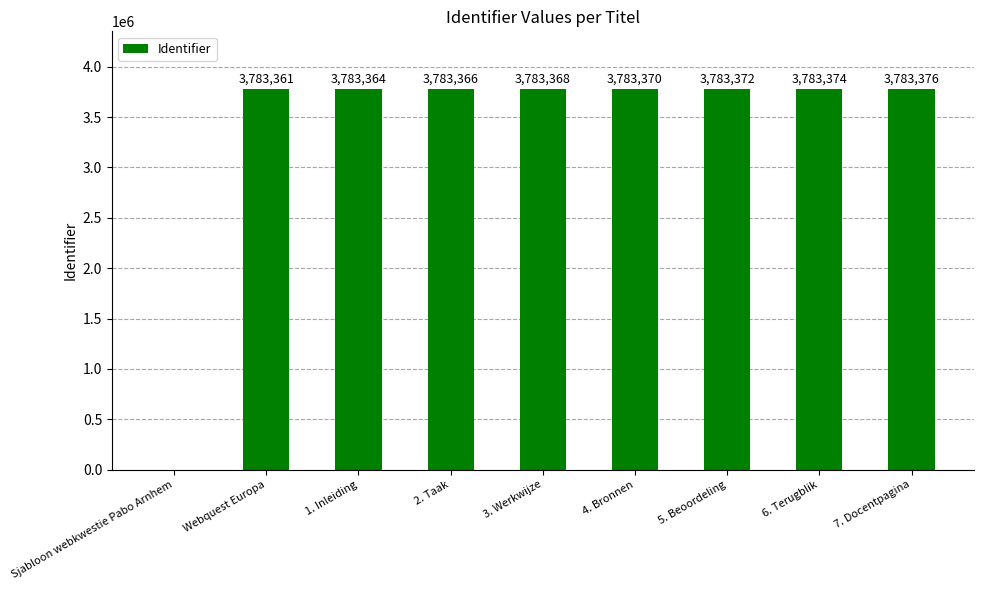

What is the sum of all values?

30266951